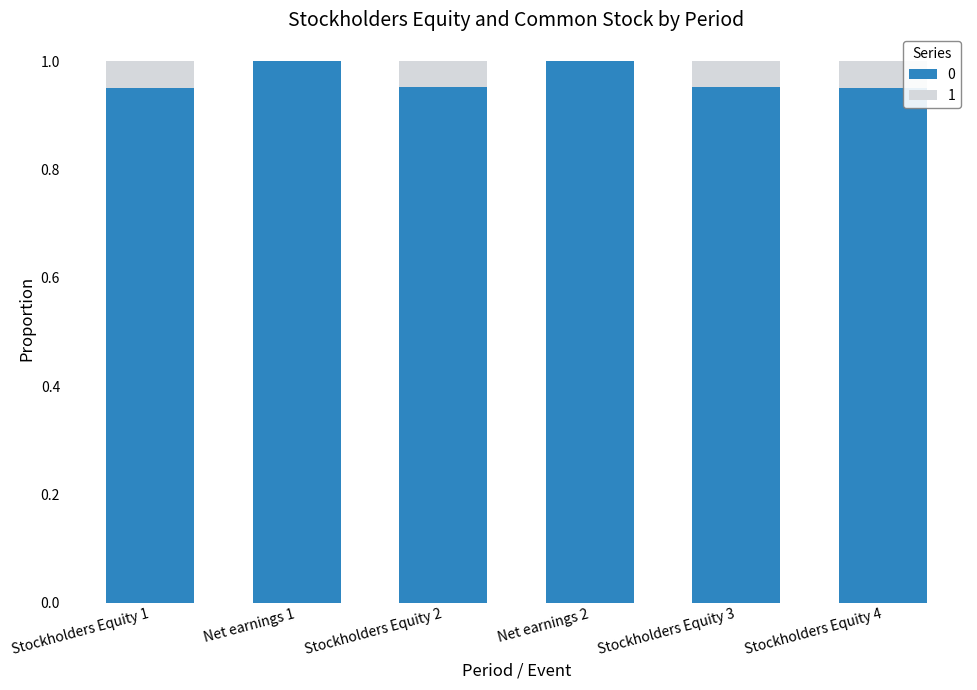

What is the sum of all 0 values?

5.8